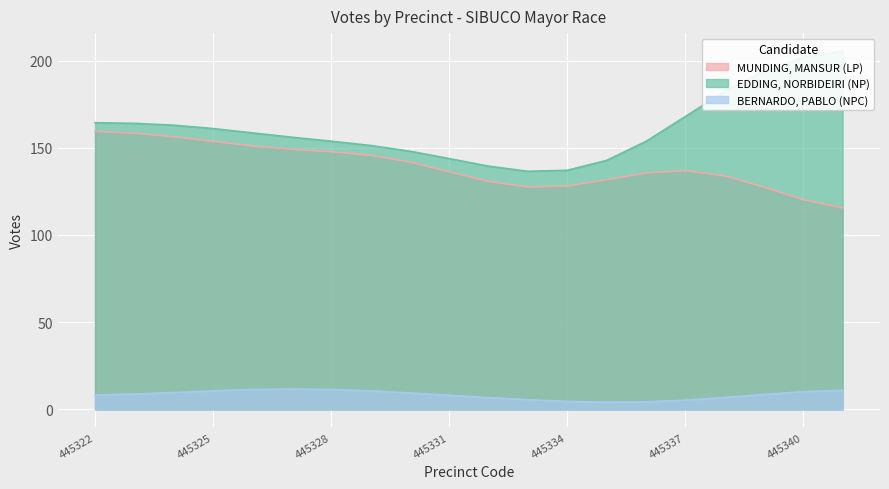

What is the difference between the BERNARDO, PABLO (NPC) values at 445331 and 445340?

2.0